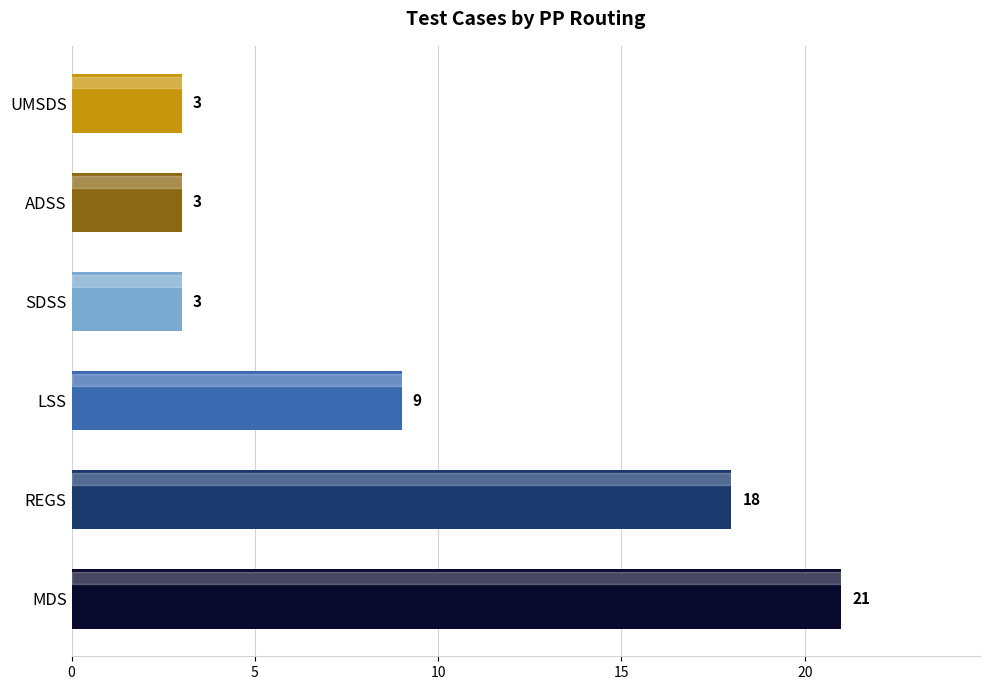

Is it true that the value at REGS is 10?

False